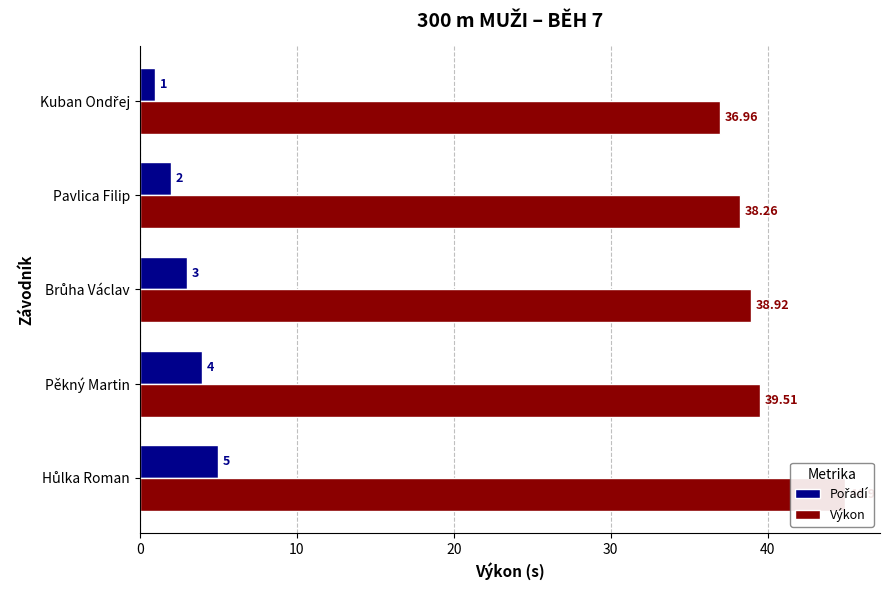

True or false: Pořadí has a value of 0.4 at Pavlica Filip.

False